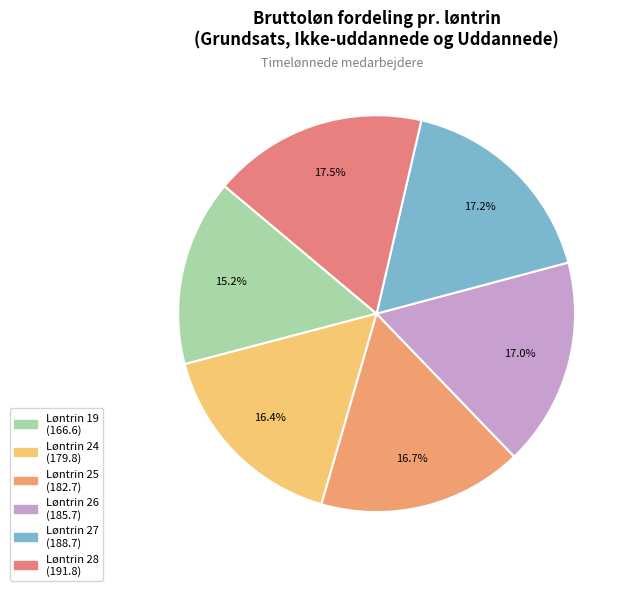

To the nearest percent, what percentage of the pie is Løntrin 24?

16%